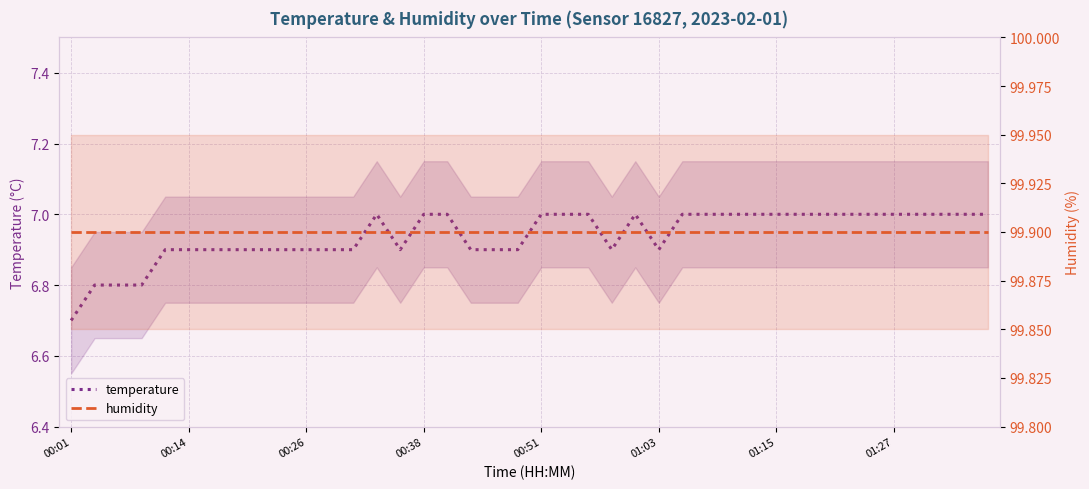

True or false: temperature and humidity intersect in this chart.

False